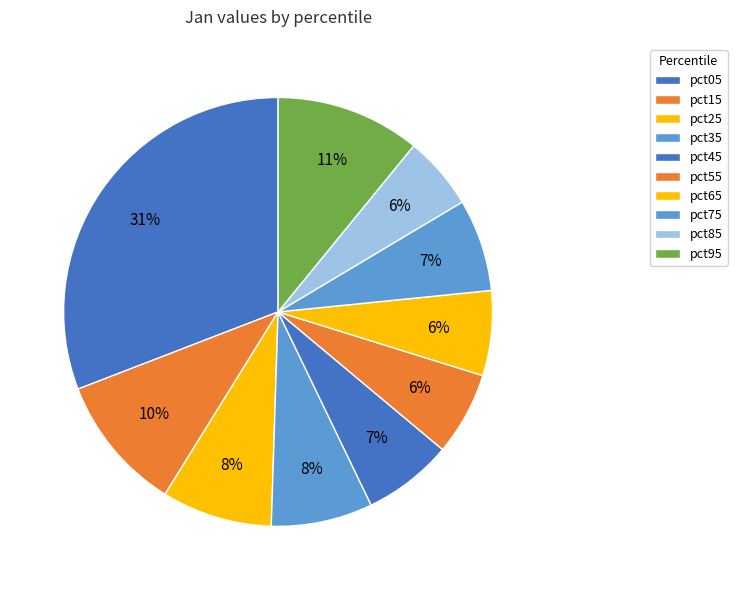

How many segments does this pie chart have?

10